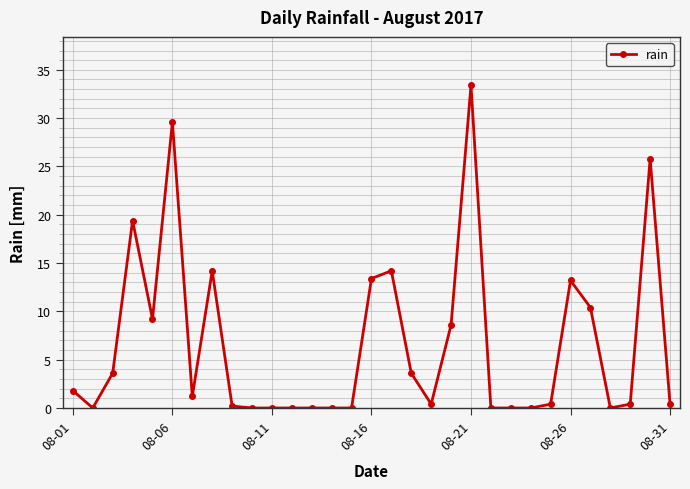

What is the greatest value displayed?

33.4